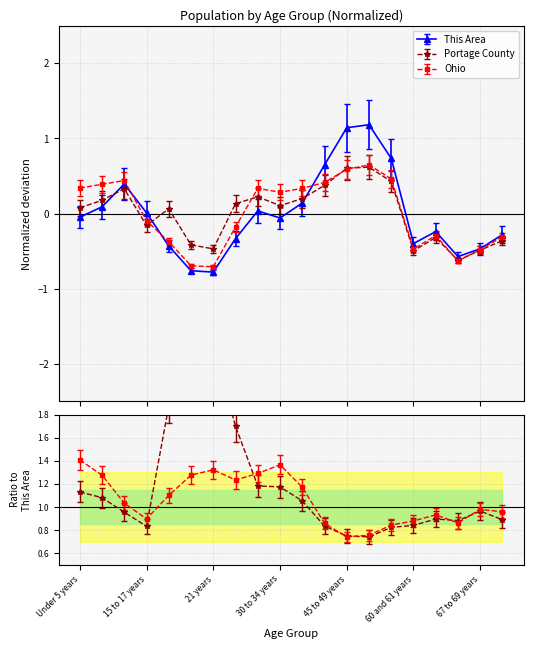

What is the label of the 7th point from the left?

21 years